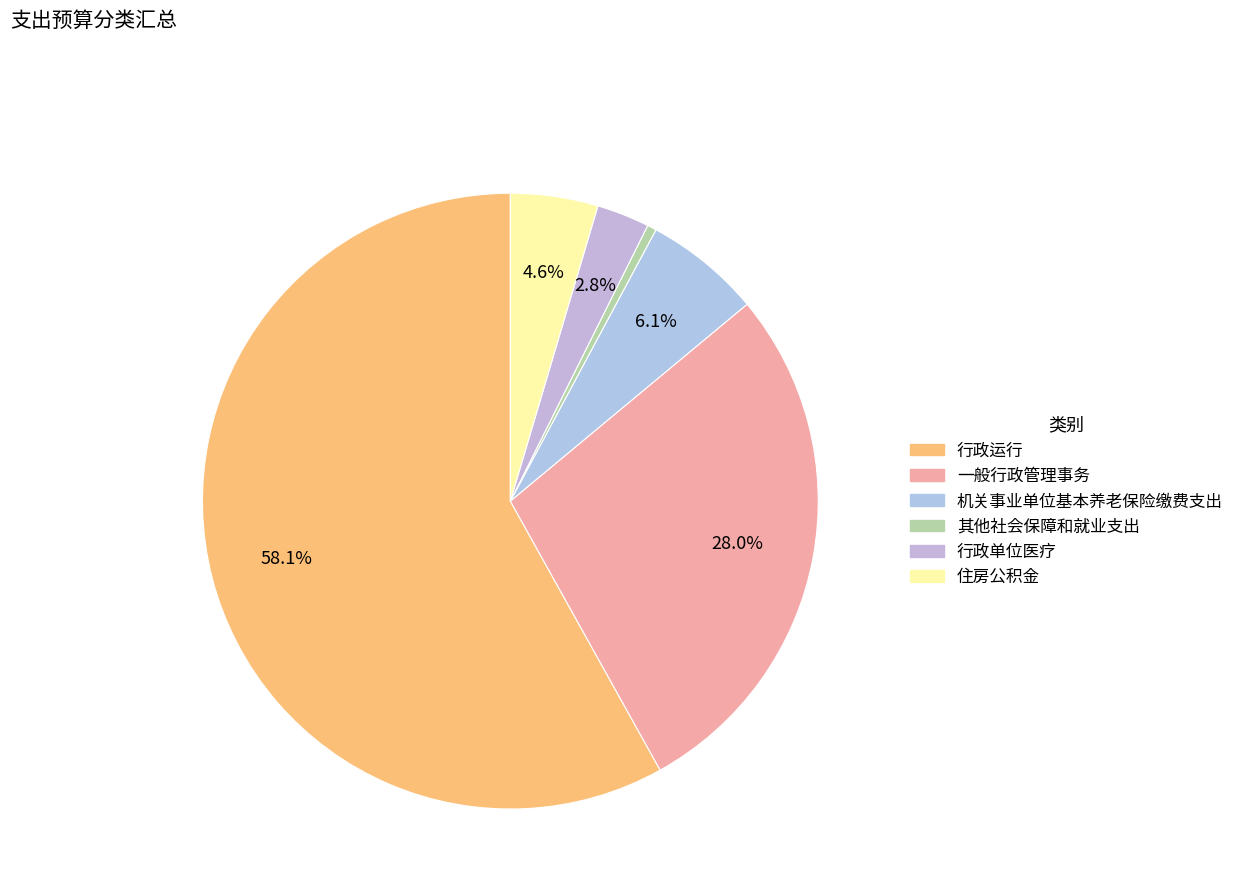

To the nearest percent, what portion does 行政运行 represent?

58%